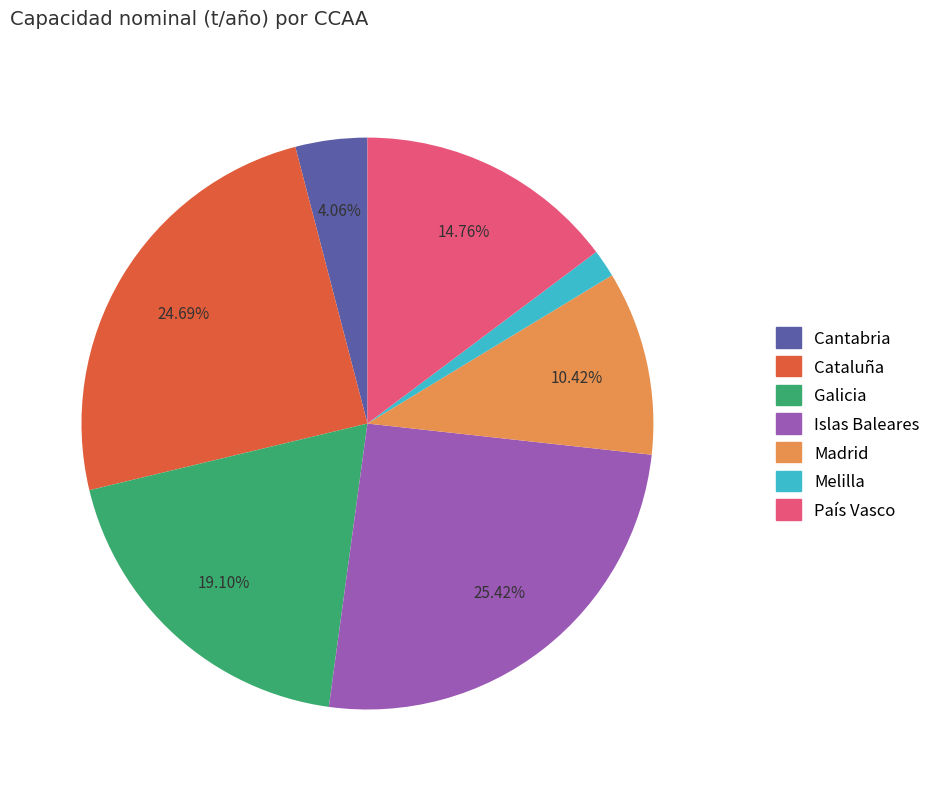

To the nearest percent, what percentage of the pie is Galicia?

19%